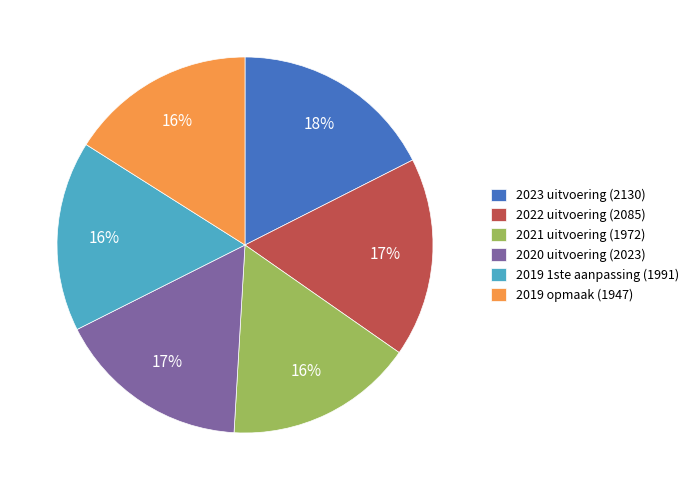

True or false: 2019 opmaak accounts for 16% of the total.

True